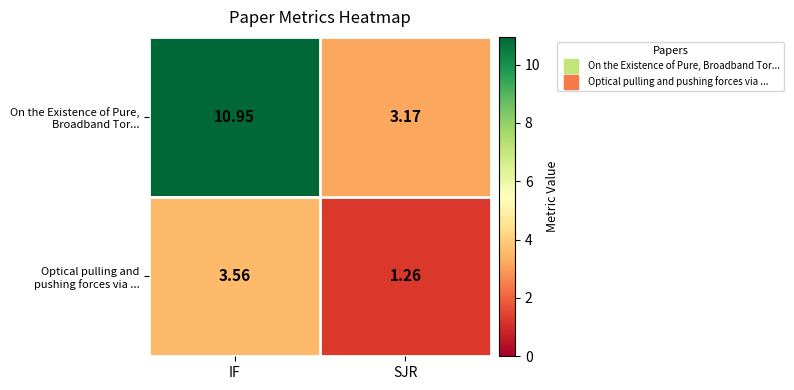

Which label corresponds to the smallest value in the chart?

SJR